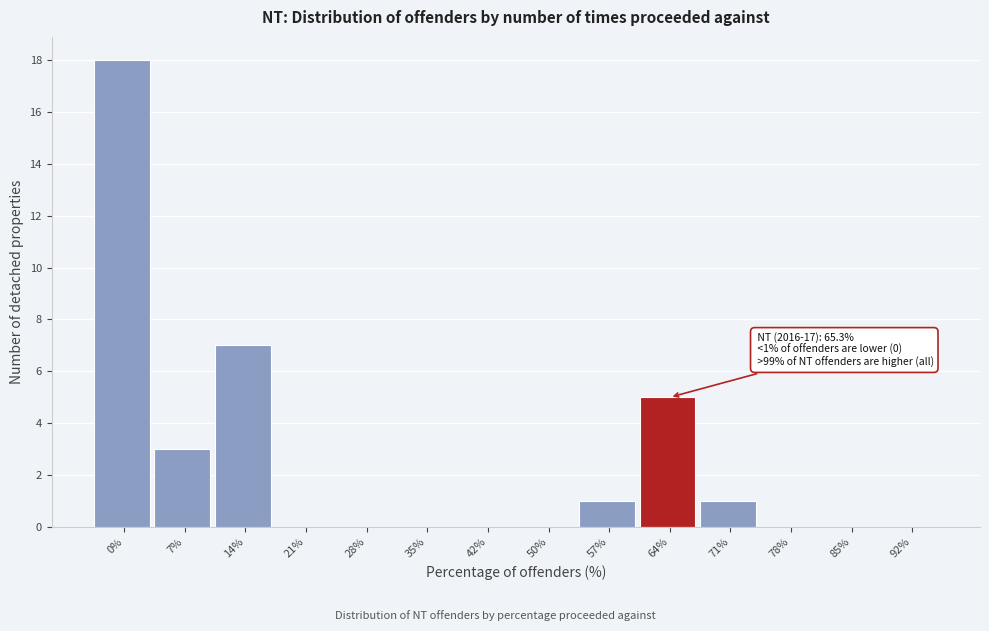

Reading left to right, extract all data points from this chart.

0%=18	7%=3	14%=7	21%=0	28%=0	35%=0	42%=0	50%=0	57%=1	64%=5	71%=1	78%=0	85%=0	92%=0